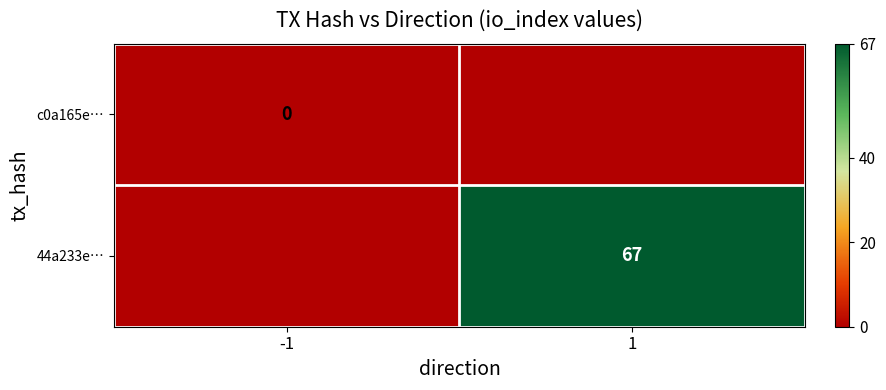

Is the value of 44a233e… at 1 greater than the value of c0a165e… at -1?

Yes